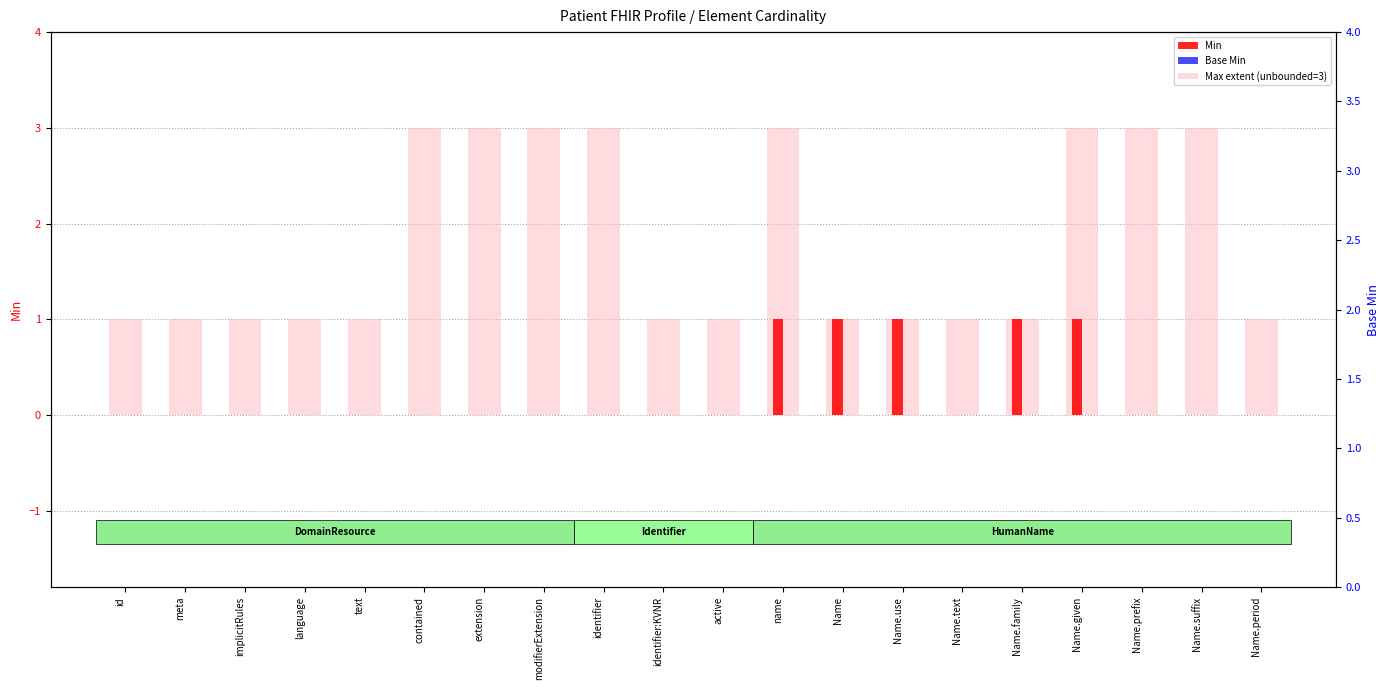

What is the difference between the maximum and minimum values in the Max extent series?

2